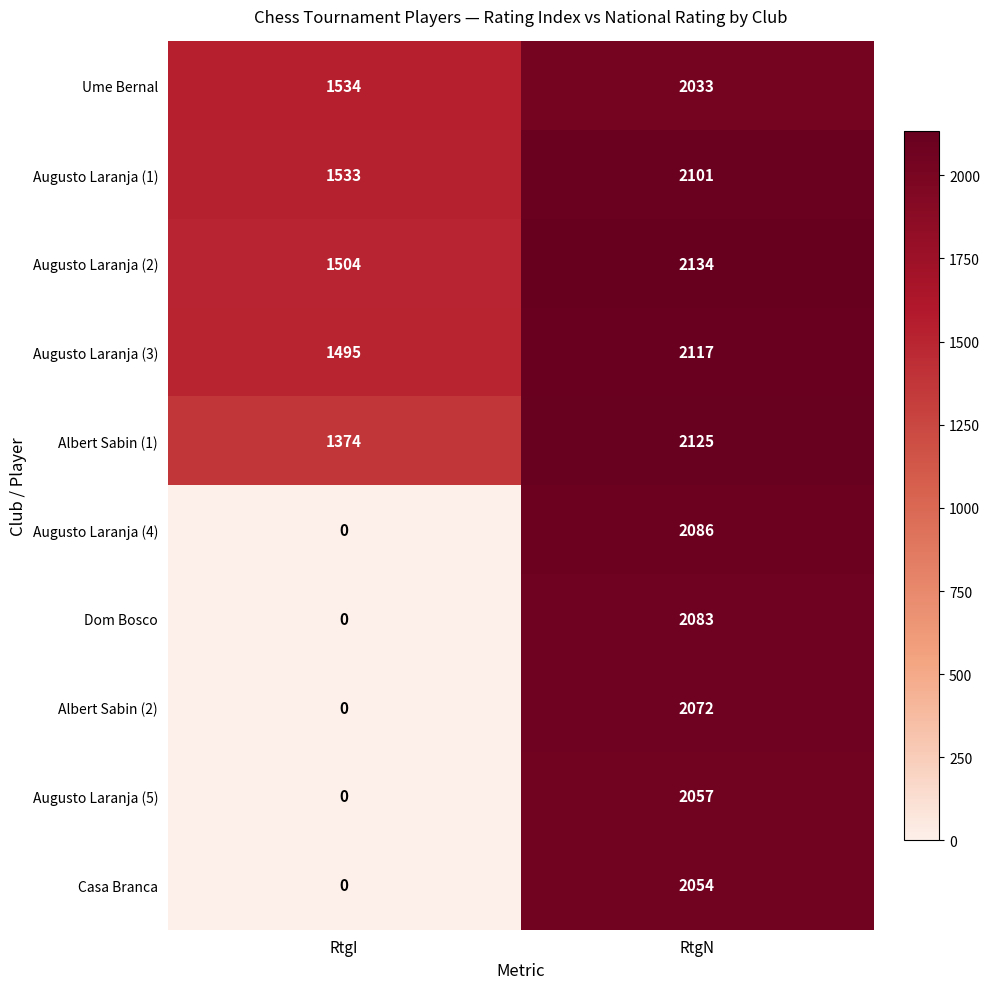

What is the difference between the highest and lowest values at RtgI?

1534